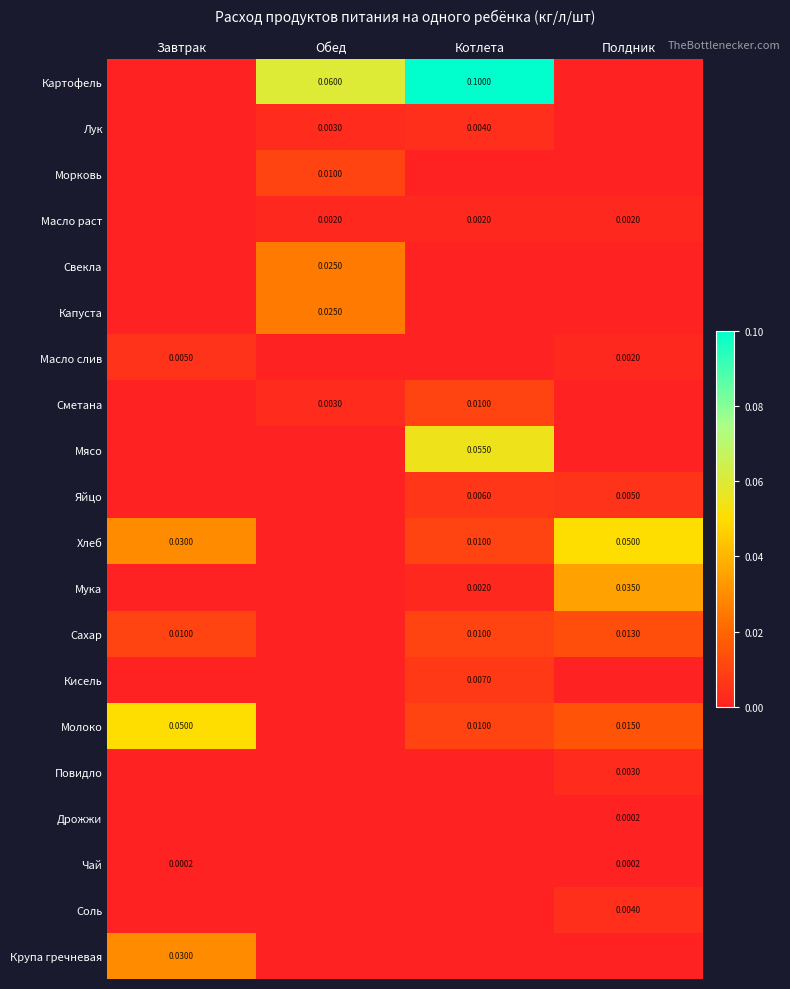

At which category does the chart reach its minimum across all series?

Завтрак